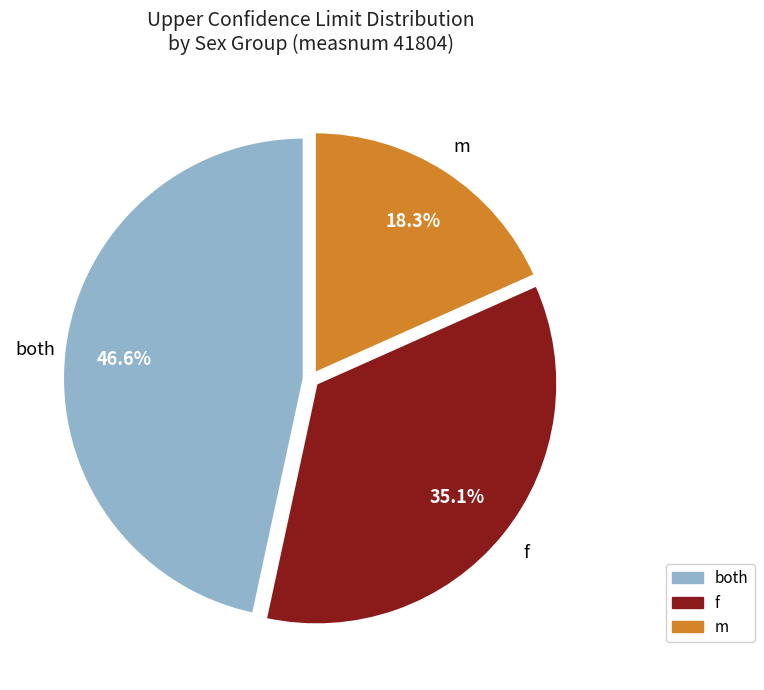

Between both and f, which is larger?

both